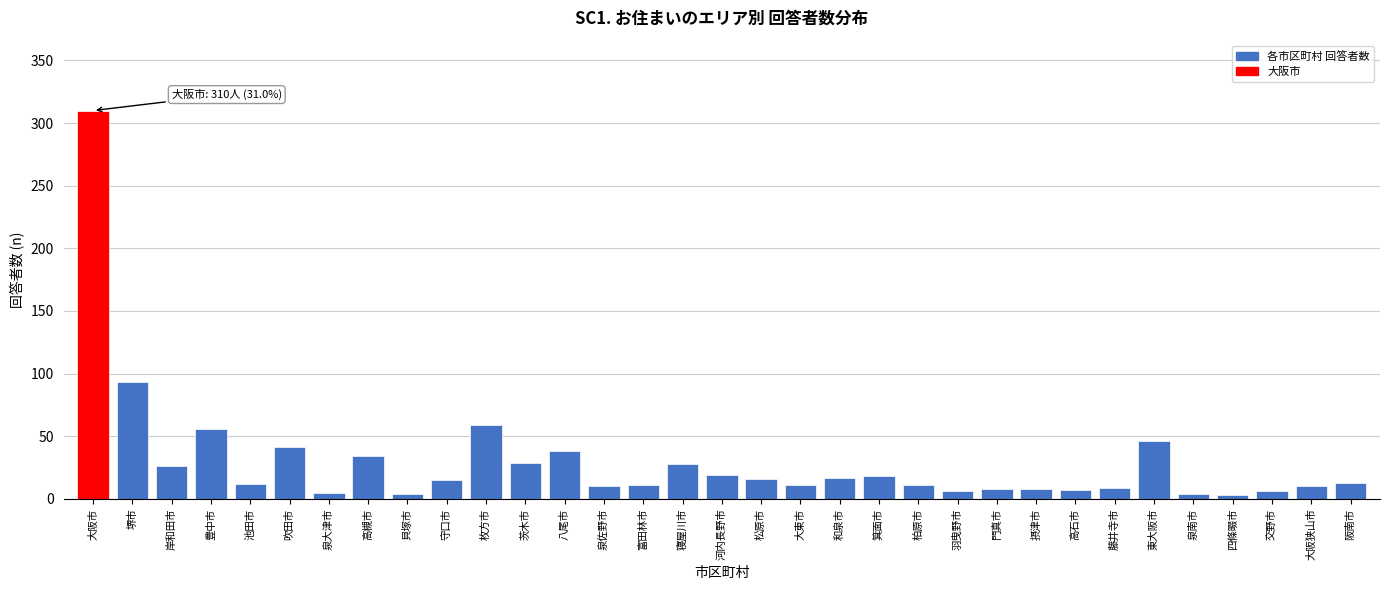

Where is the data nearest to the value 156?

堺市